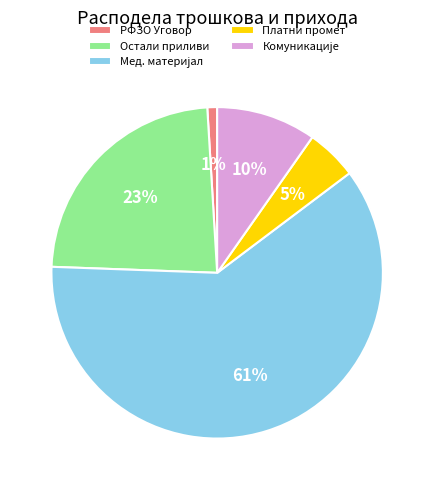

How many segments does this pie chart have?

5